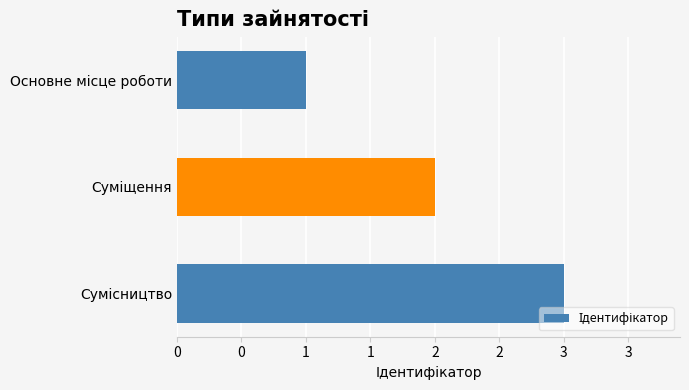

Does the chart contain any negative values?

No